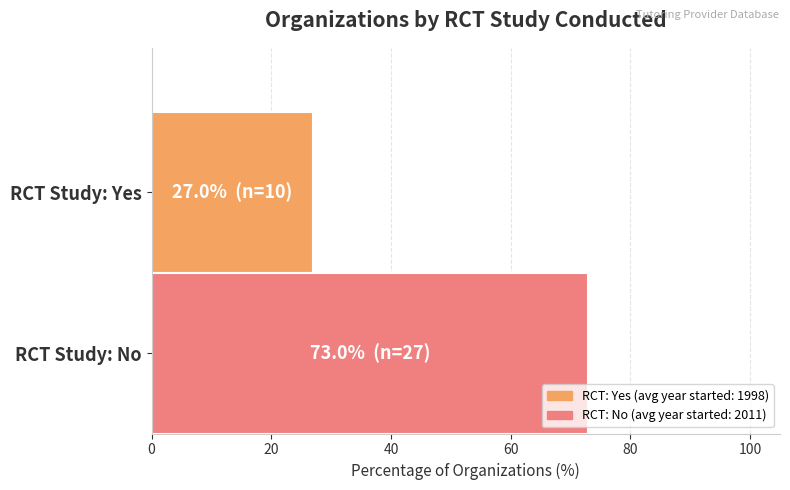

What is the difference between the maximum and minimum values?

45.9